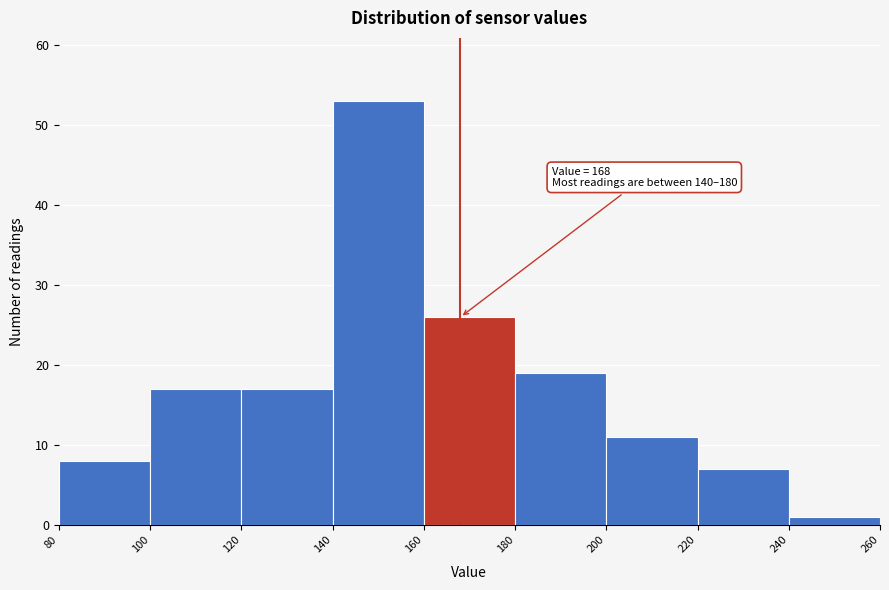

Which range on the x-axis has the tallest bar?

140 to 160